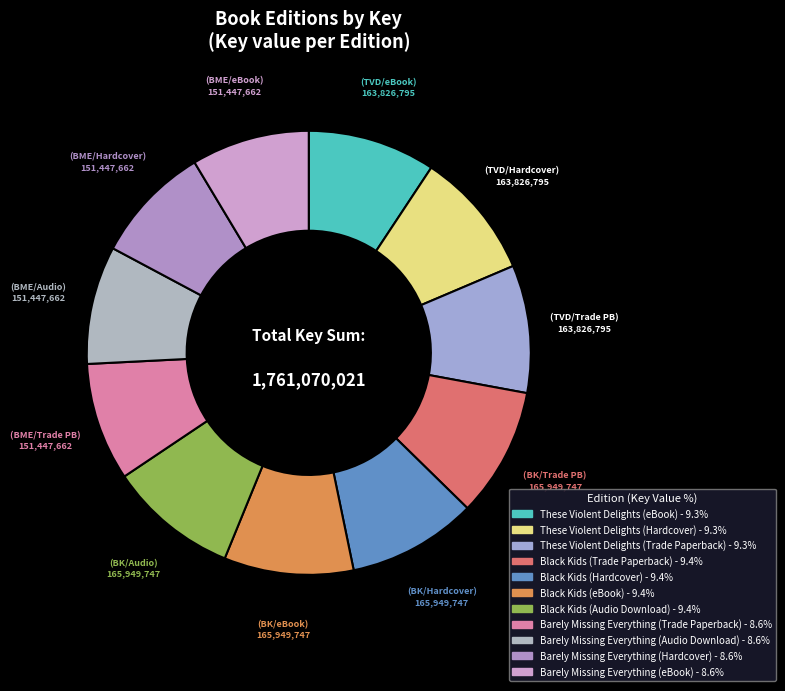

How many segments does this pie chart have?

11